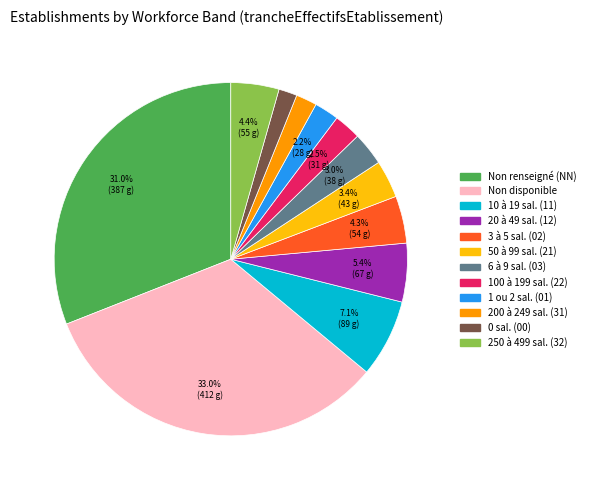

Is there any slice that represents more than half of the pie?

No